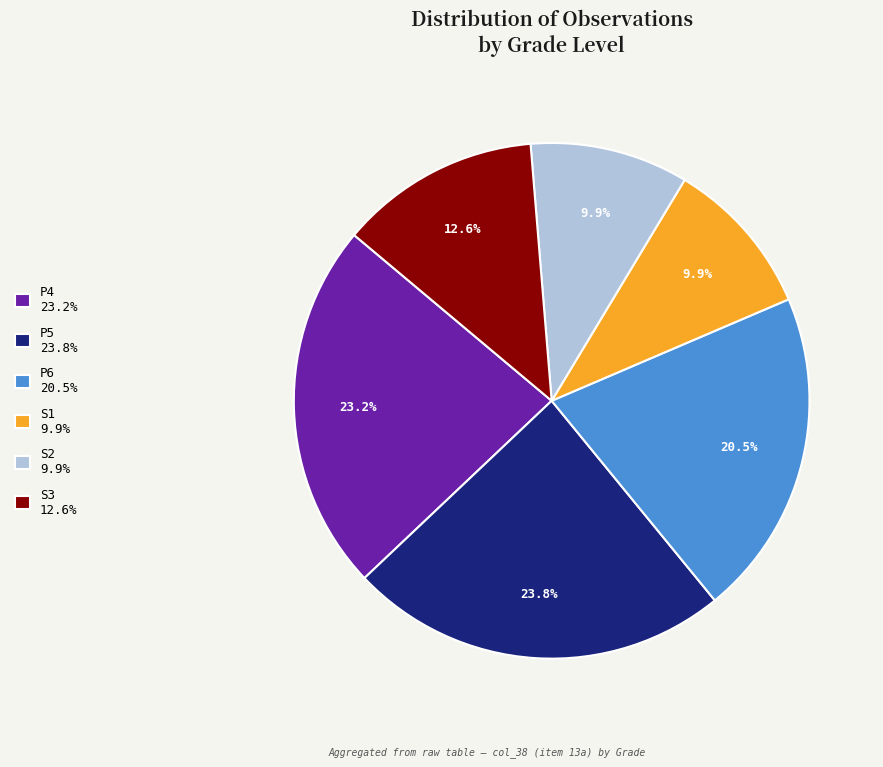

How many segments does this pie chart have?

6